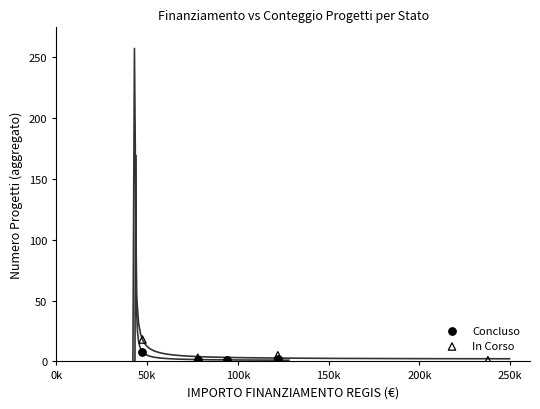

What are all the series names shown in the legend?

Concluso, In Corso